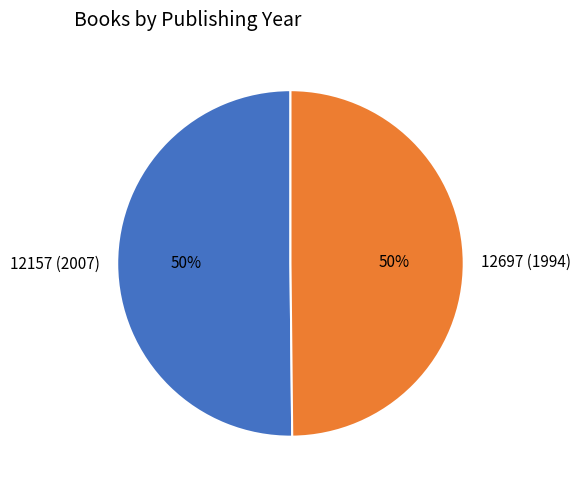

Approximately how many times larger is the value at 12697 (1994) compared to 12157 (2007)?

1.0